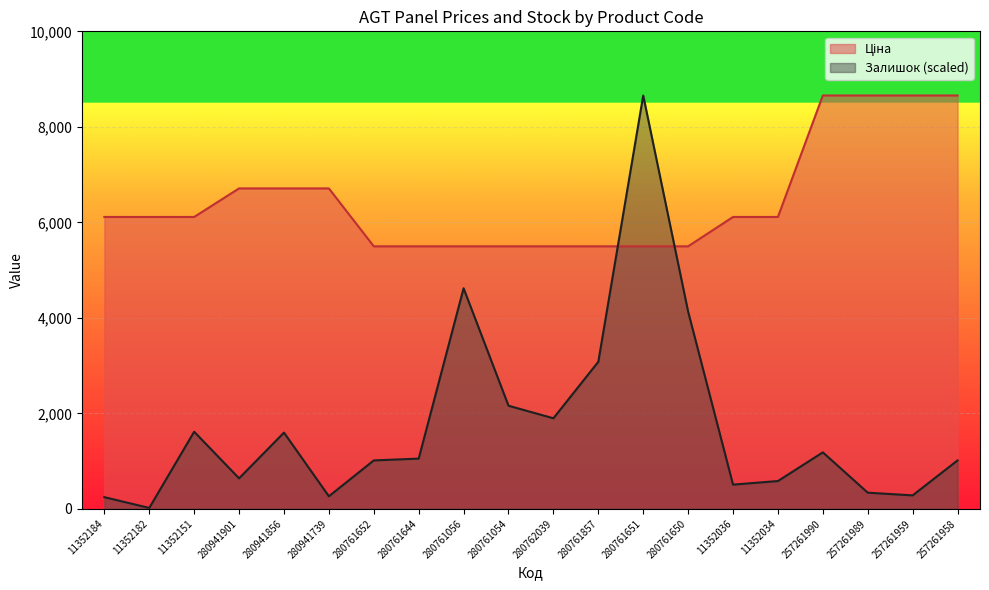

Reading left to right, extract all data points from this chart.

Ціна: 6112.5	6112.5	6112.5	6710.2	6710.2	6710.2	5497.3	5497.3	5497.3	5497.3	5497.3	5497.3	5497.3	5497.3	6112.5	6112.5	8656.2	8656.2	8656.2	8656.2
Залишок: 244.1	18.8	1614.8	638.4	1596.0	262.9	1014.0	1051.5	4619.1	2159.4	1896.5	3079.4	8656.2	4130.9	507.0	582.1	1183.0	338.0	281.7	1014.0